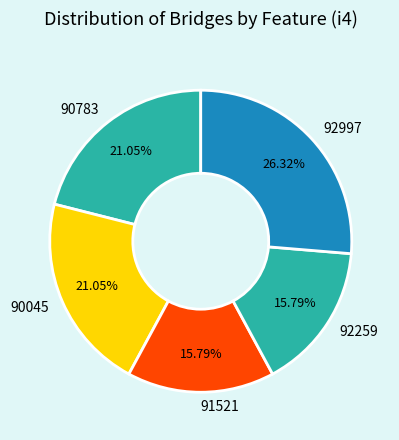

Count the number of slices in the pie.

5